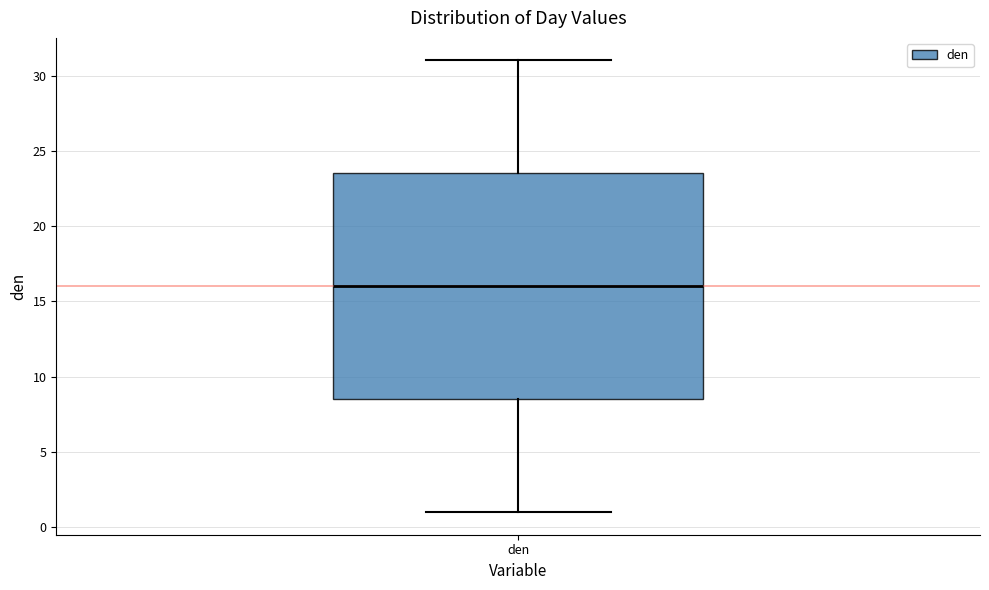

Transcribe this box plot: give where the median line is, the range the box spans, and where the two whiskers end, as read against the y-axis. The values are not printed on the chart, so give them approximately, as read against the axis.

median 16.0, box 8.5 to 23.5, whiskers 1.0 to 31.0